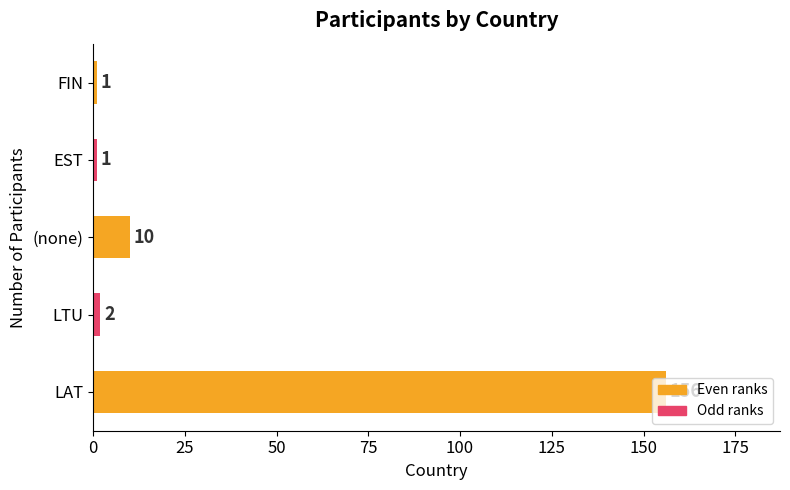

What is the sum of all values?

170